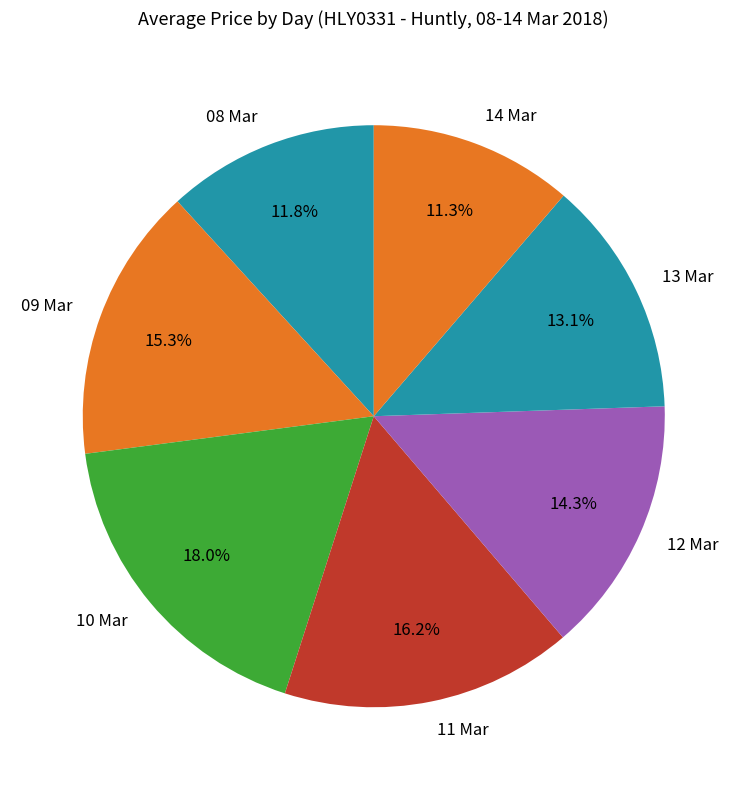

Count the number of slices in the pie.

7